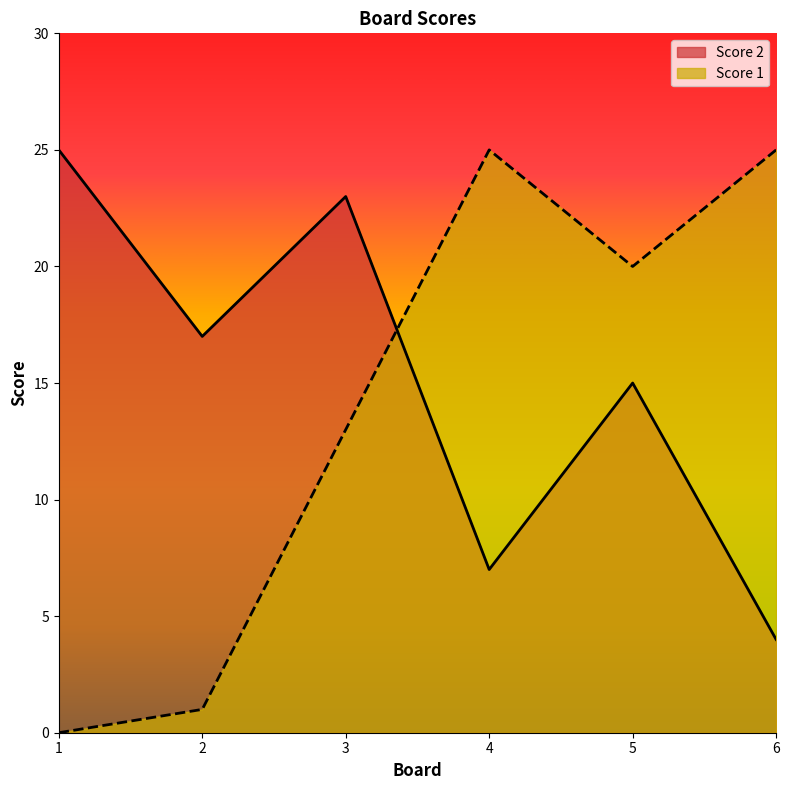

Does the chart have visible grid lines?

No